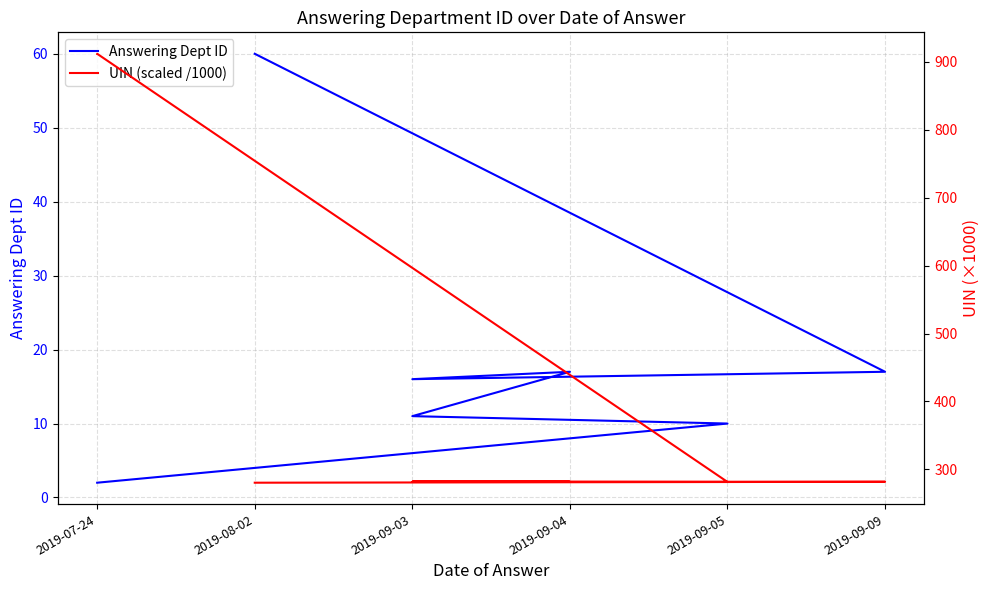

What is the average value of the UIN (scaled /1000) series?

470.7